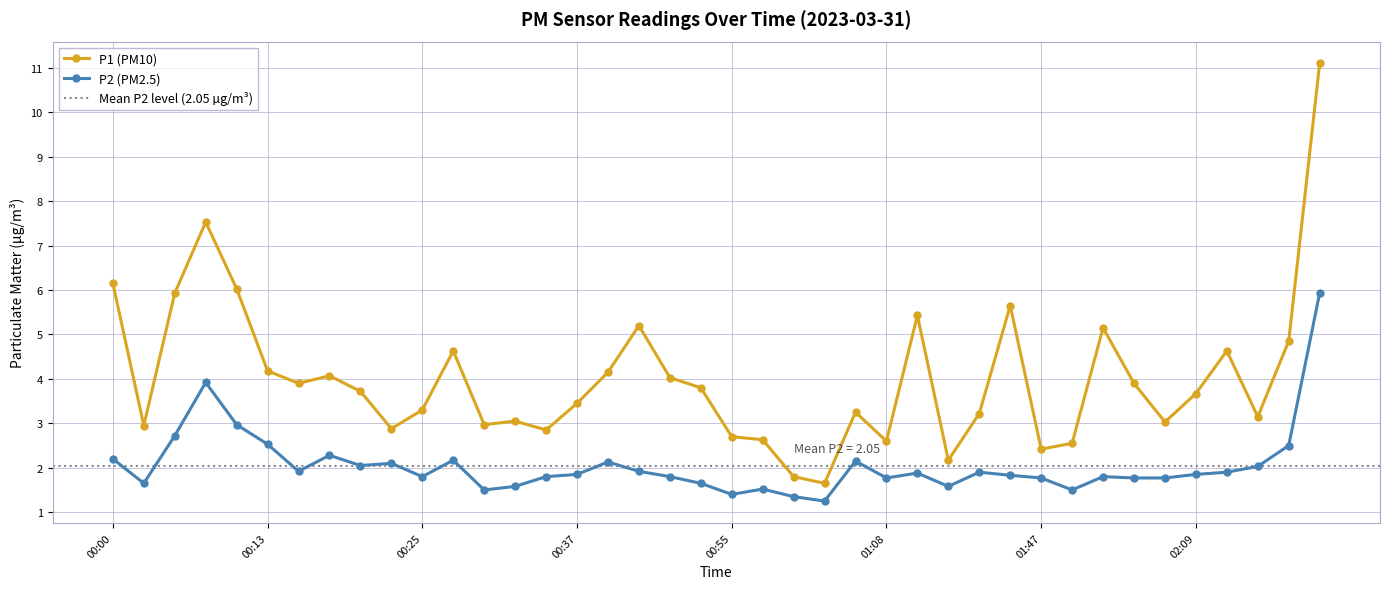

In P2, how many points are higher than both neighbors (excluding endpoints)?

10